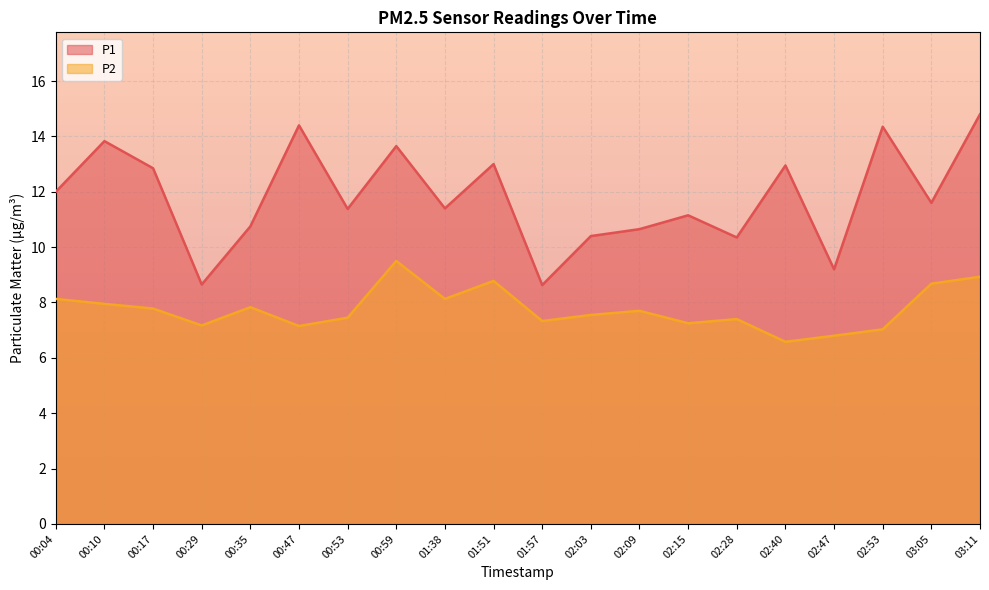

The value of P2 at 02:28 is 7.4. True or false?

True